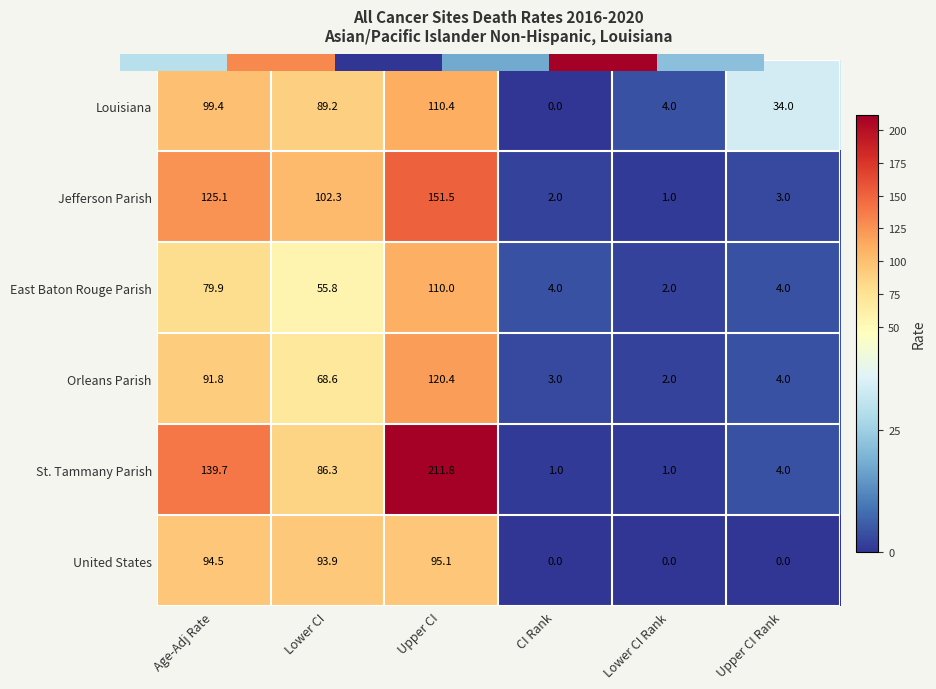

What is the difference between the Orleans Parish values at Upper CI and CI Rank?

117.4